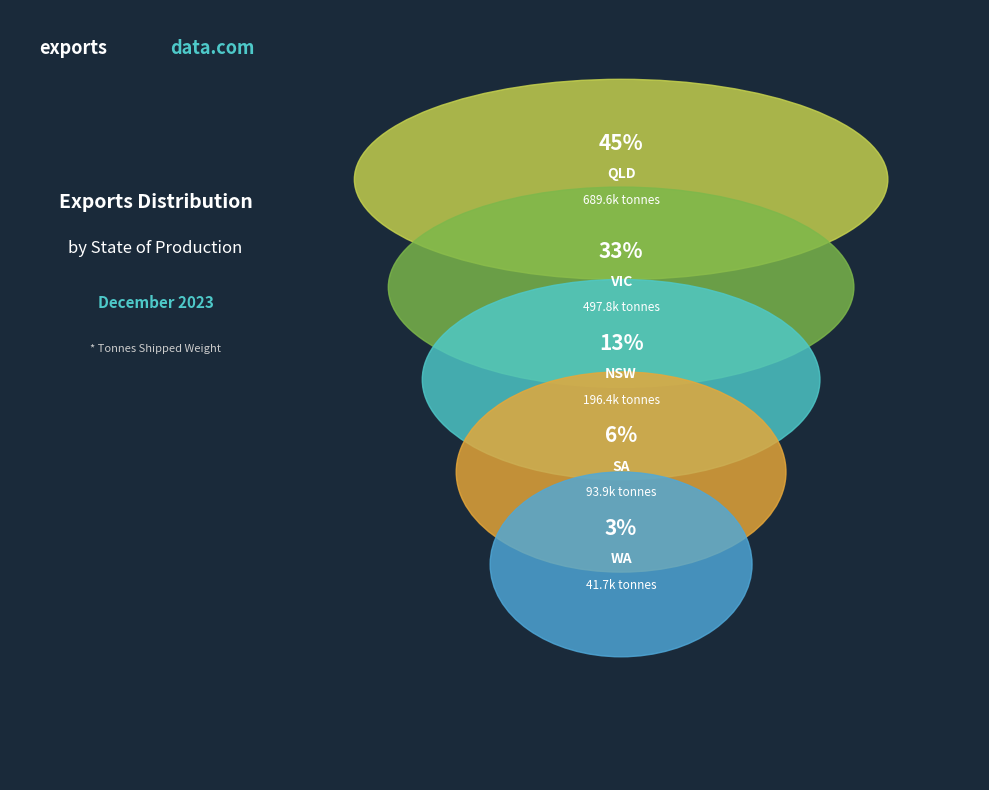

What percentage is the QLD slice, to the nearest percent?

45%